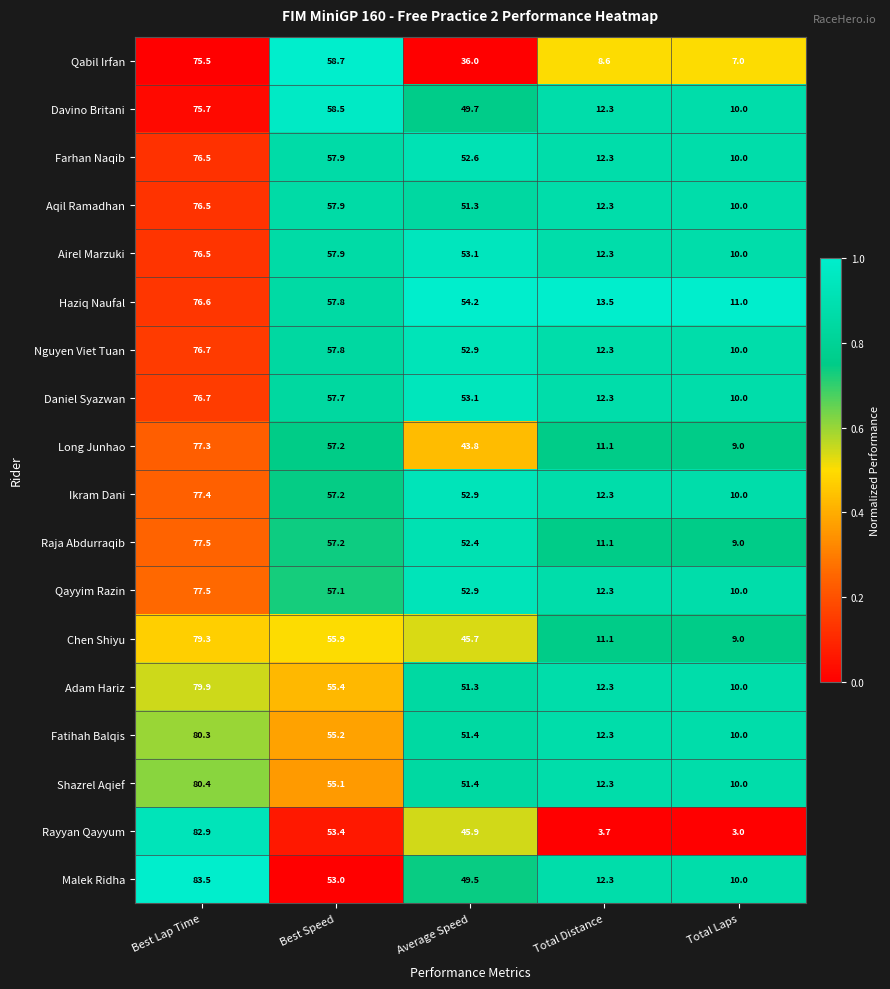

What is the maximum value shown in the chart?

83.5